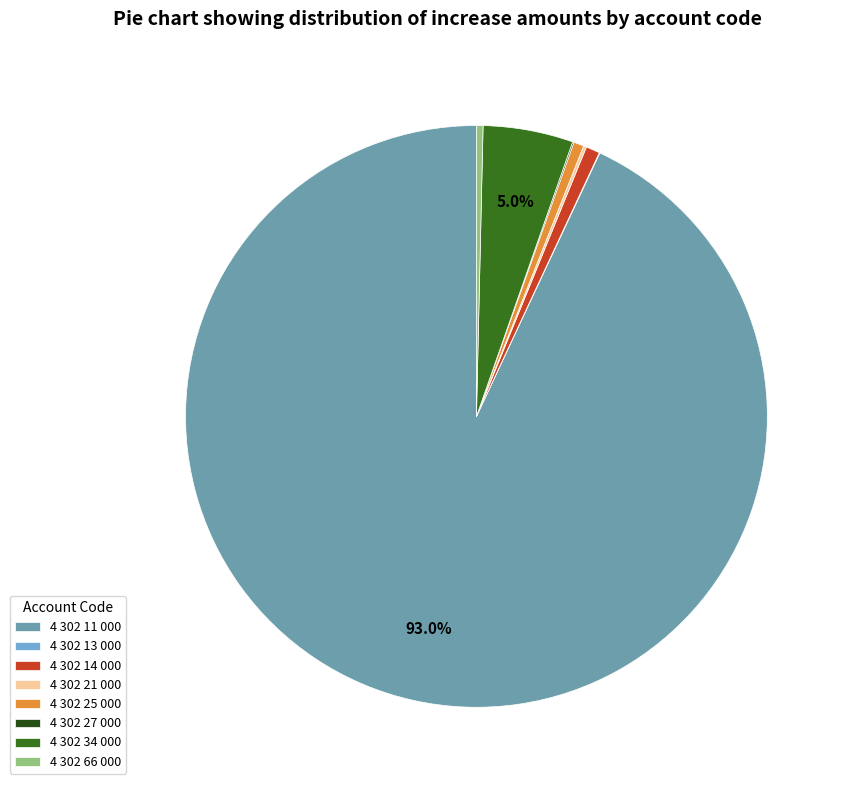

To the nearest percent, what is the difference between the largest and smallest slice percentages?

93%